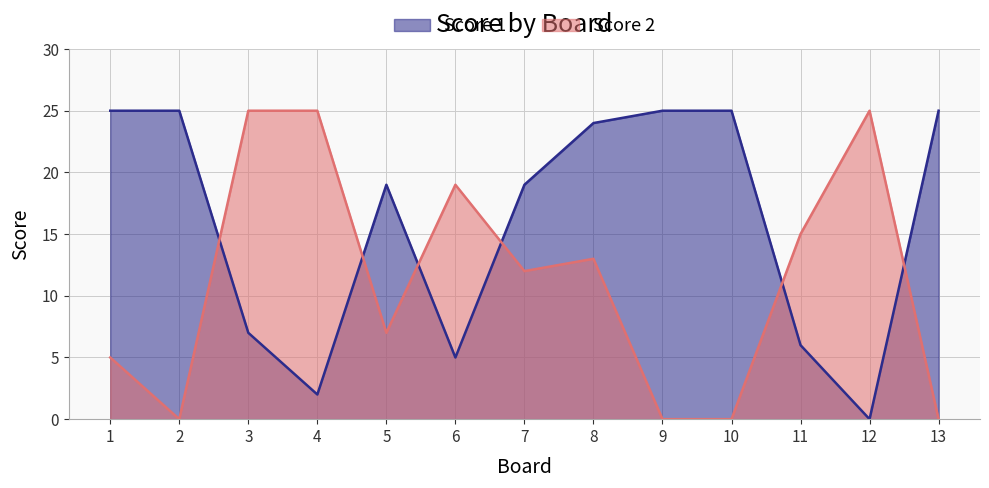

Between which two adjacent categories do Score 2 and Score 1 first intersect?

2 and 3